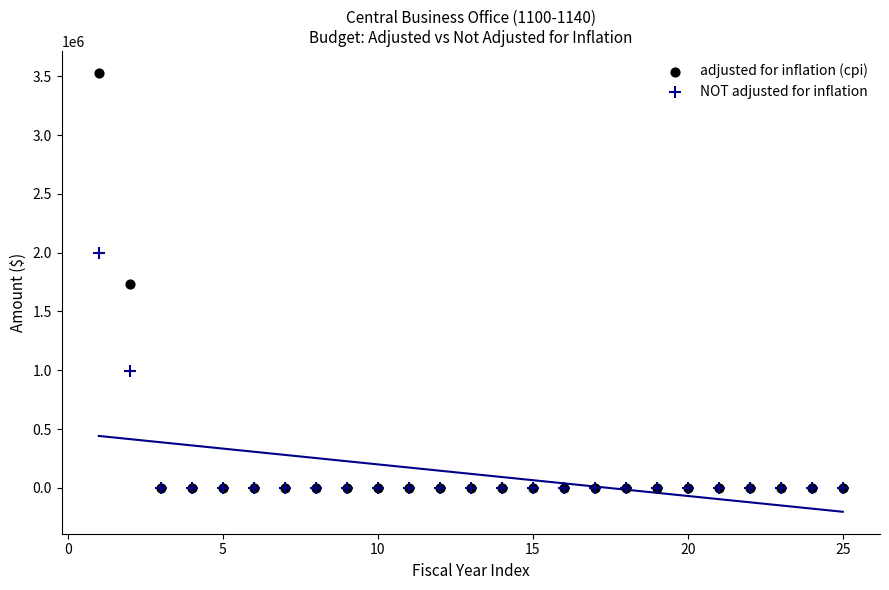

What are all the series names shown in the legend?

adjusted for inflation (cpi), NOT adjusted for inflation